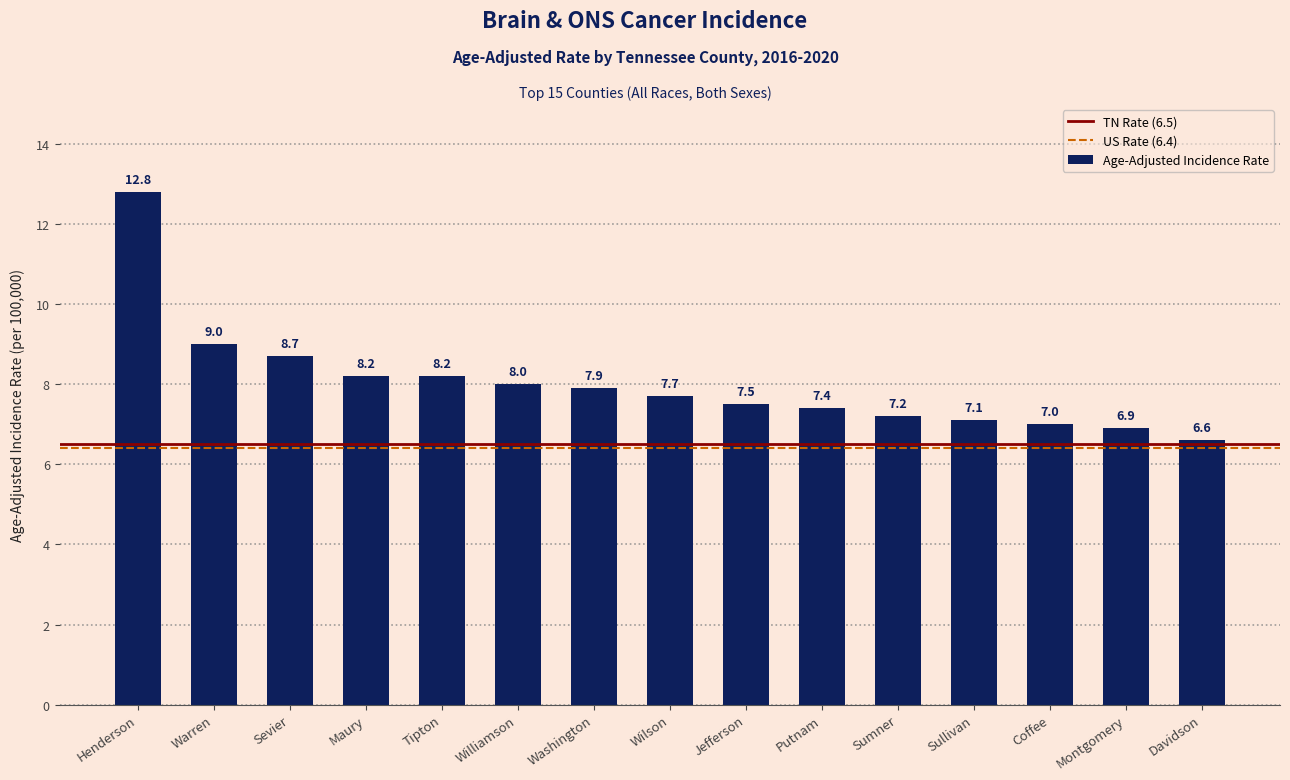

Is it true that the value at Sumner is 7.2?

True